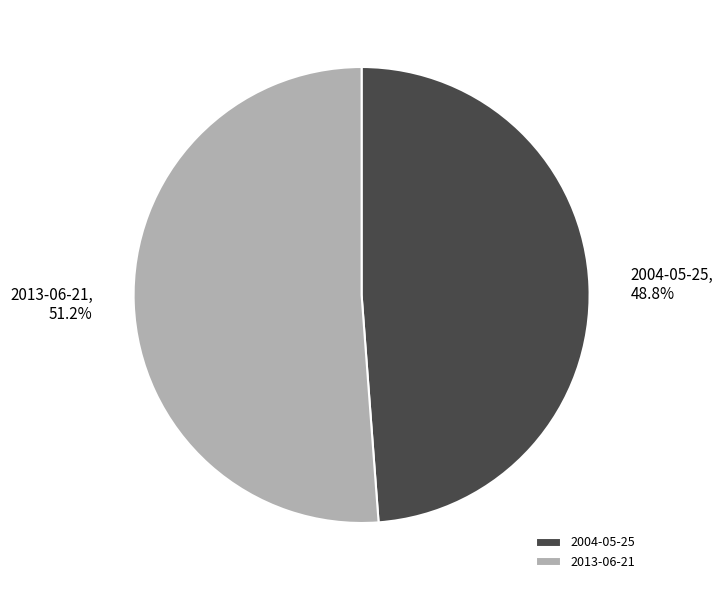

Which category has the biggest portion of the pie?

2013-06-21